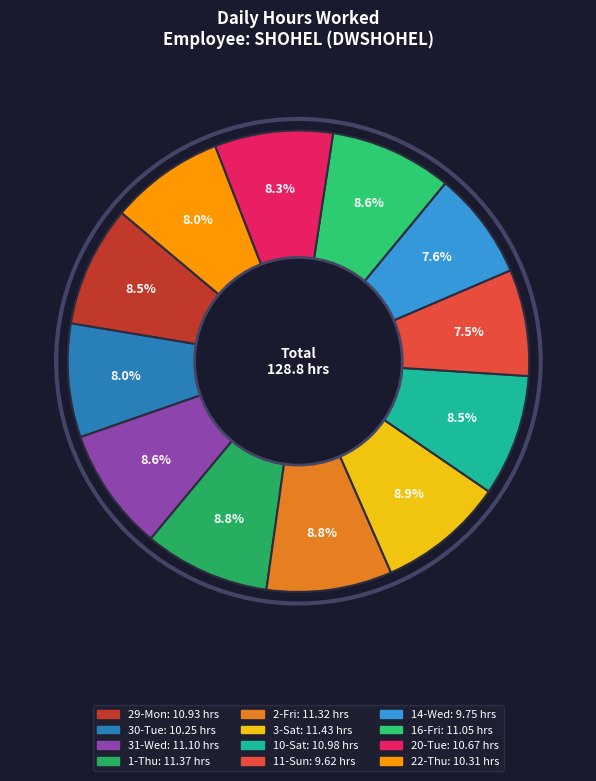

What percentage is the 1-Thu slice, to the nearest percent?

9%